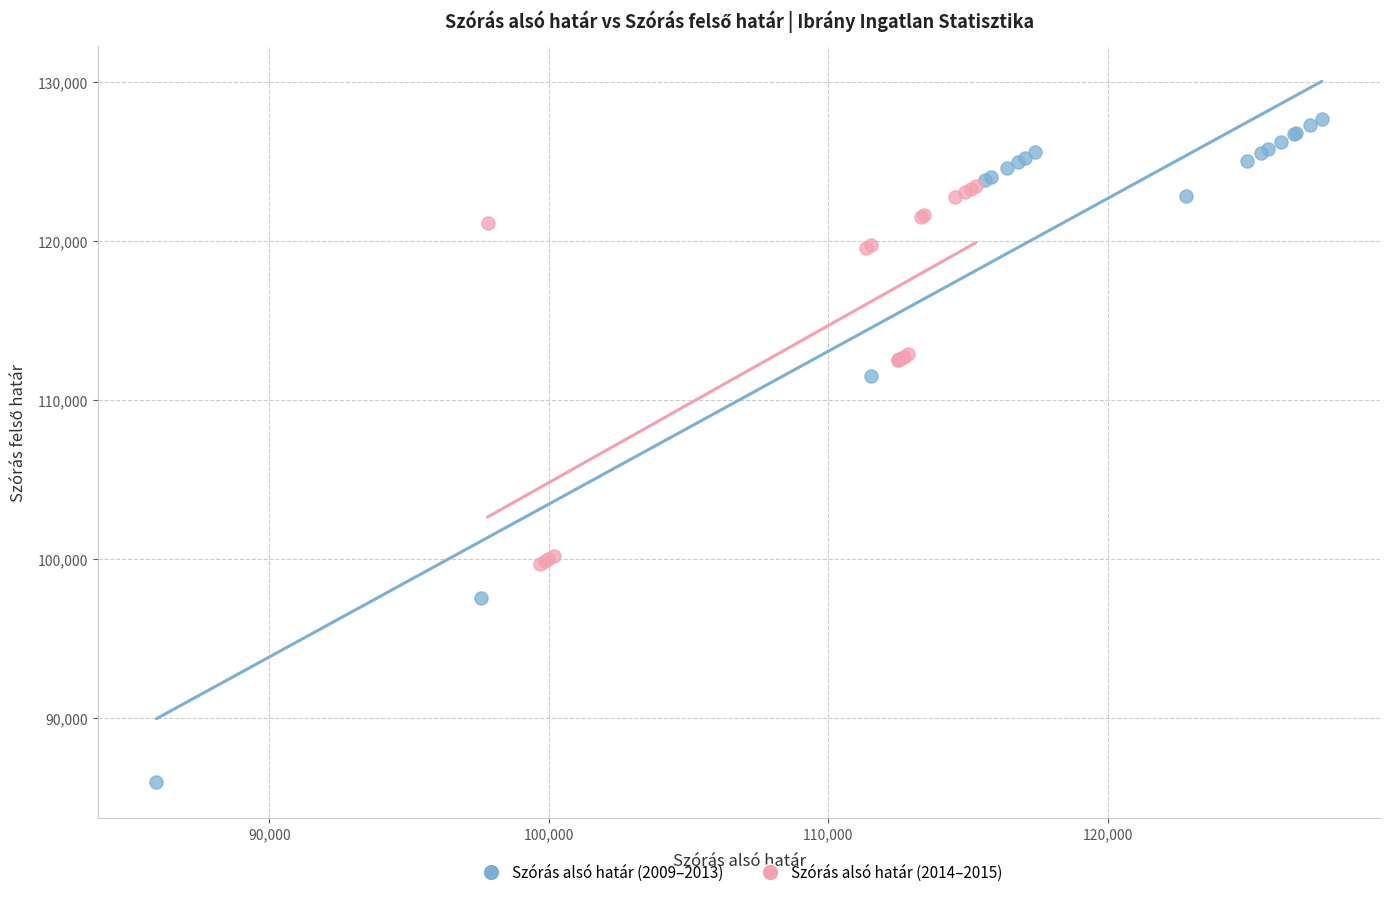

Which series contains the highest Y value?

Szórás alsó határ (2009–2013)